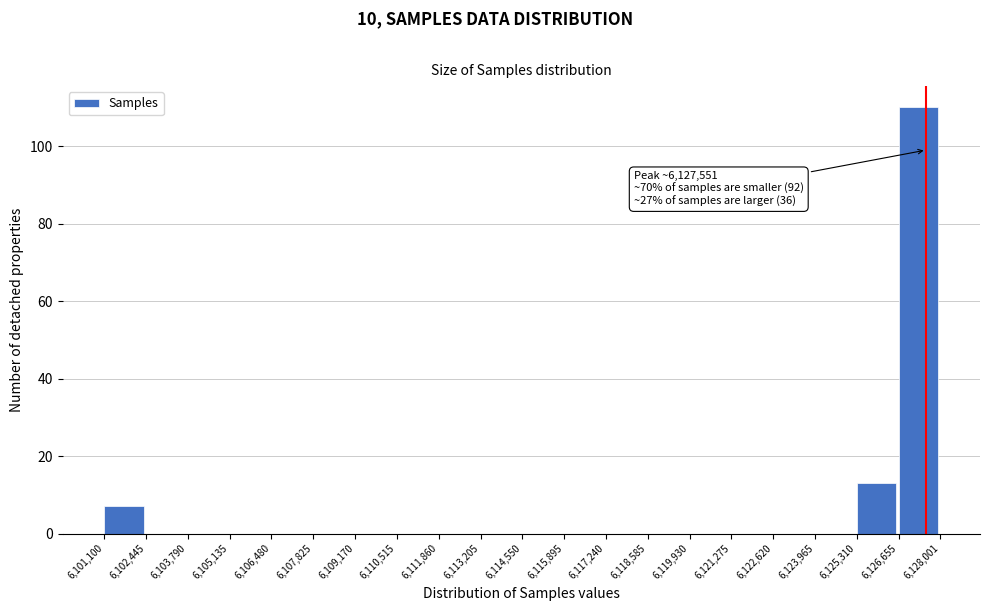

Which range on the x-axis has the tallest bar?

6,126,655 to 6,128,001